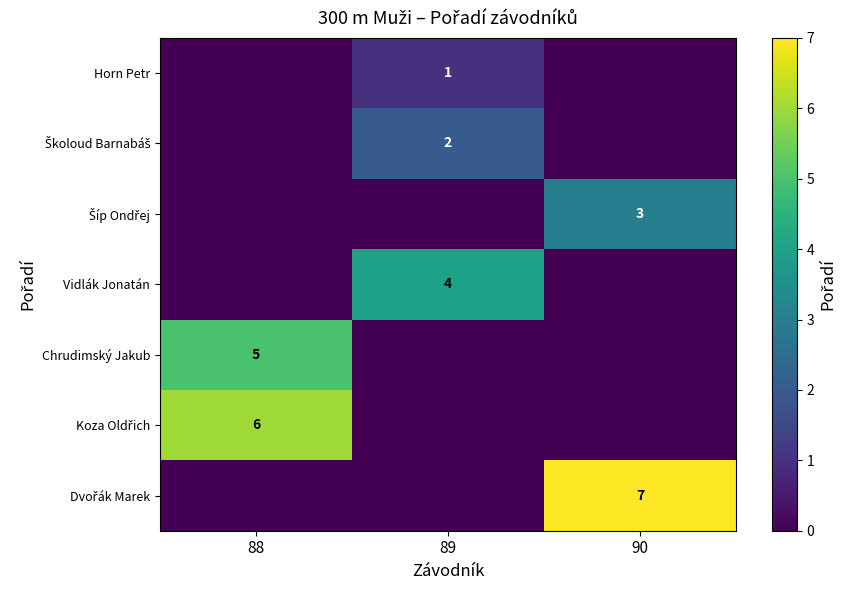

True or false: Vidlák Jonatán has a value of 4 at 89.

True